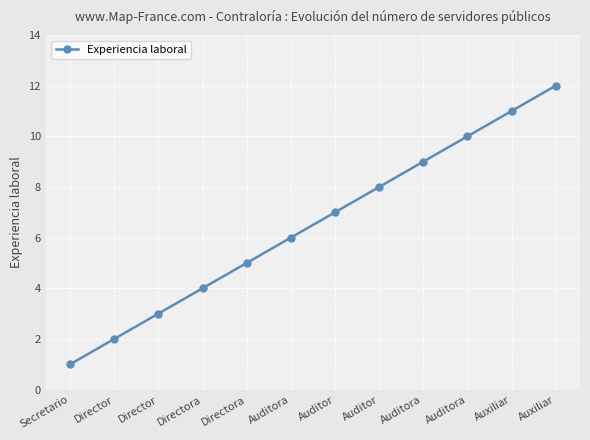

What is the sum of all values?

78